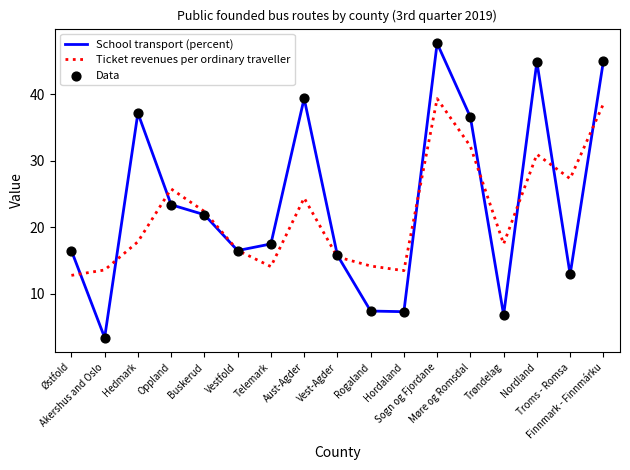

Which series has the largest range (max minus min)?

School transport (percent)